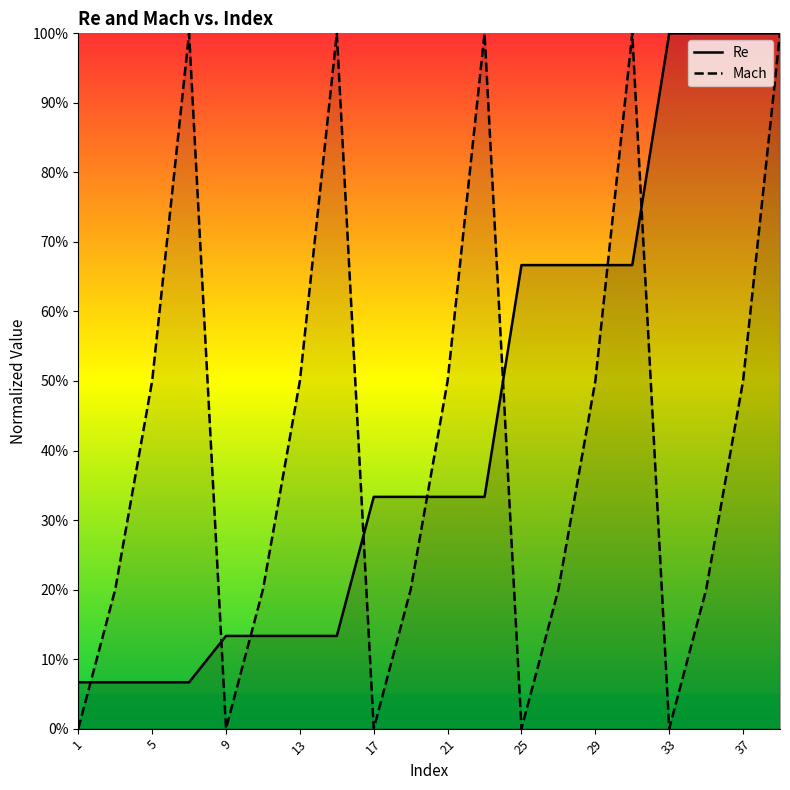

What is the difference between the highest and lowest values at 31?

0.3